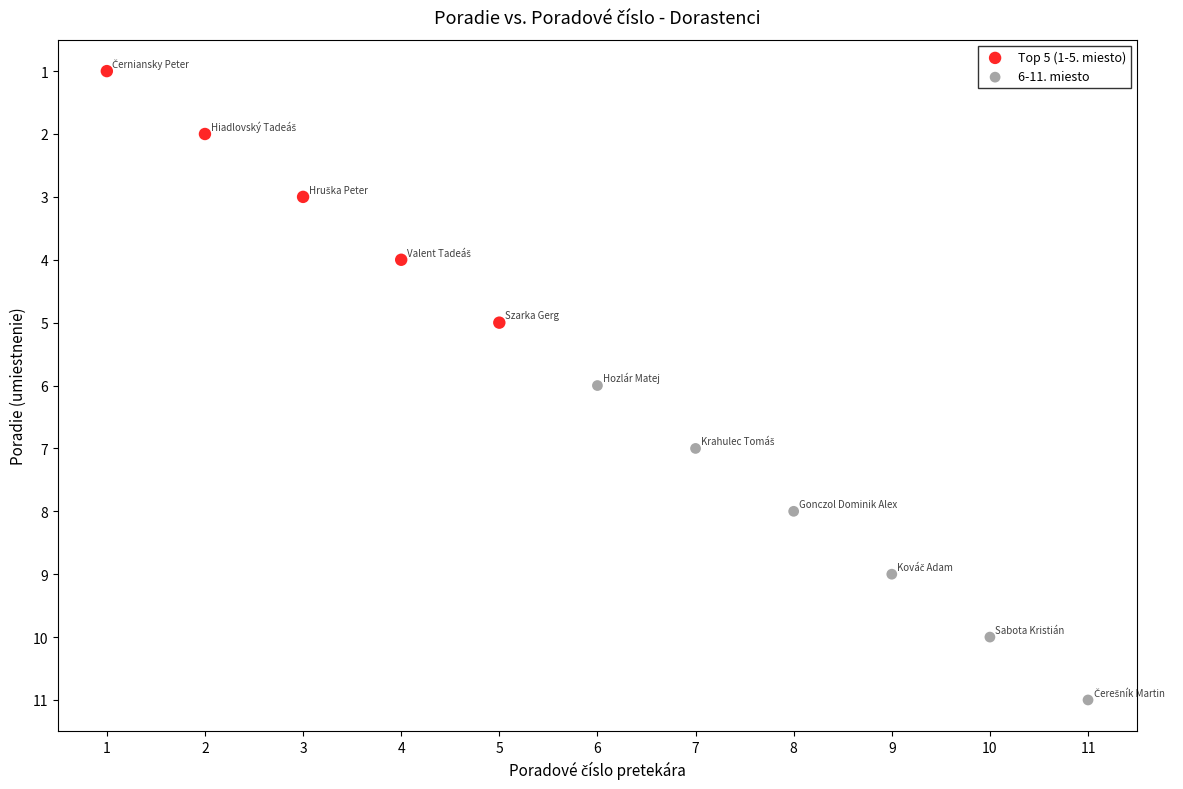

Which series has the largest Y range (max minus min)?

6-11. miesto